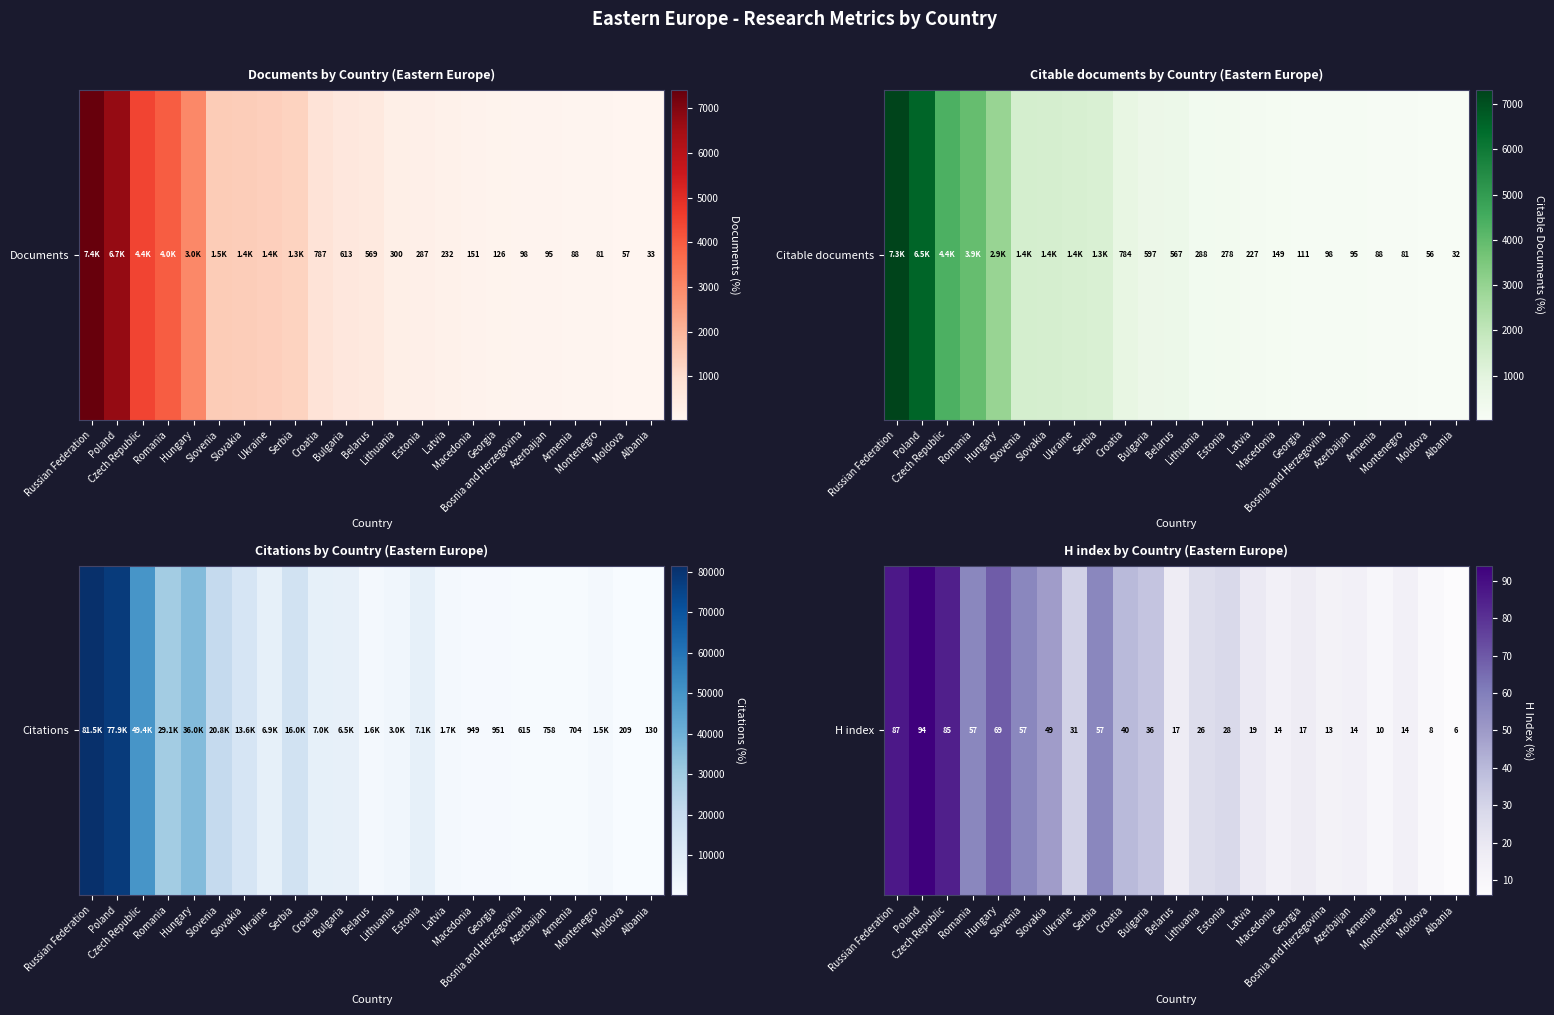

Which category has the highest value across all series?

Poland